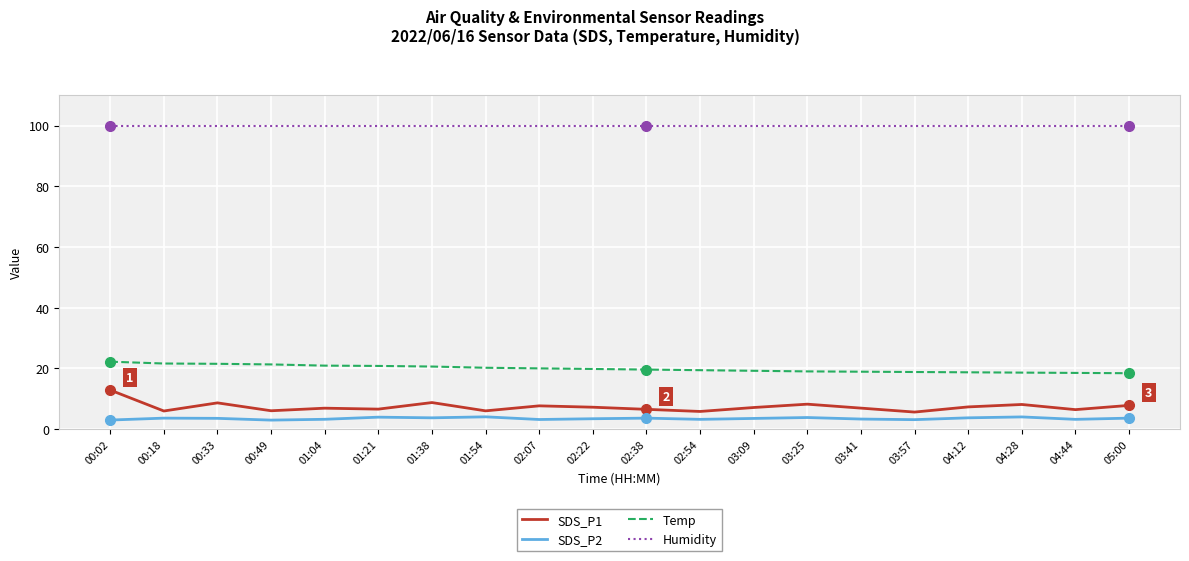

True or false: SDS_P2 and SDS_P1 intersect in this chart.

False